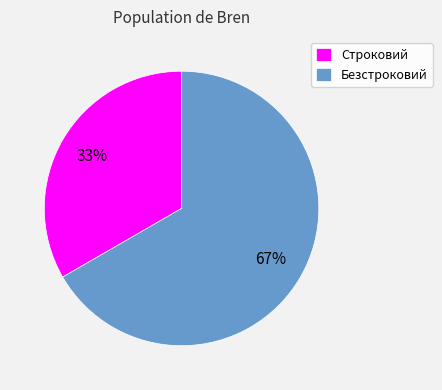

To the nearest percent, what is the average slice percentage?

50%